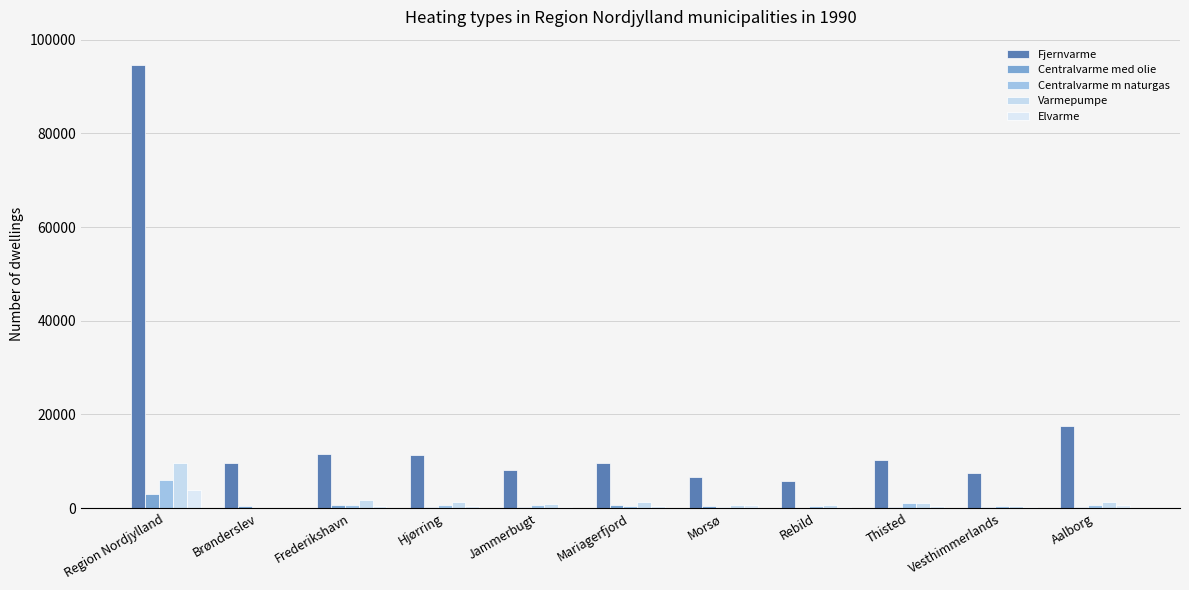

Reading left to right, transcribe all the data shown in this chart.

Fjernvarme: Region Nordjylland=94559	Brønderslev=9639	Frederikshavn=11463	Hjørring=11371	Jammerbugt=8160	Mariagerfjord=9619	Morsø=6622	Rebild=5838	Thisted=10174	Vesthimmerlands=7394	Aalborg=17539
Centralvarme med olie: Region Nordjylland=3043	Brønderslev=488	Frederikshavn=595	Hjørring=266	Jammerbugt=284	Mariagerfjord=614	Morsø=418	Rebild=97	Thisted=219	Vesthimmerlands=204	Aalborg=173
Centralvarme m naturgas: Region Nordjylland=5956	Brønderslev=0	Frederikshavn=591	Hjørring=697	Jammerbugt=672	Mariagerfjord=464	Morsø=171	Rebild=517	Thisted=976	Vesthimmerlands=459	Aalborg=740
Varmepumpe: Region Nordjylland=9639	Brønderslev=0	Frederikshavn=1777	Hjørring=1392	Jammerbugt=842	Mariagerfjord=1231	Morsø=632	Rebild=575	Thisted=979	Vesthimmerlands=338	Aalborg=1326
Elvarme: Region Nordjylland=3862	Brønderslev=0	Frederikshavn=354	Hjørring=412	Jammerbugt=285	Mariagerfjord=340	Morsø=592	Rebild=138	Thisted=391	Vesthimmerlands=214	Aalborg=751